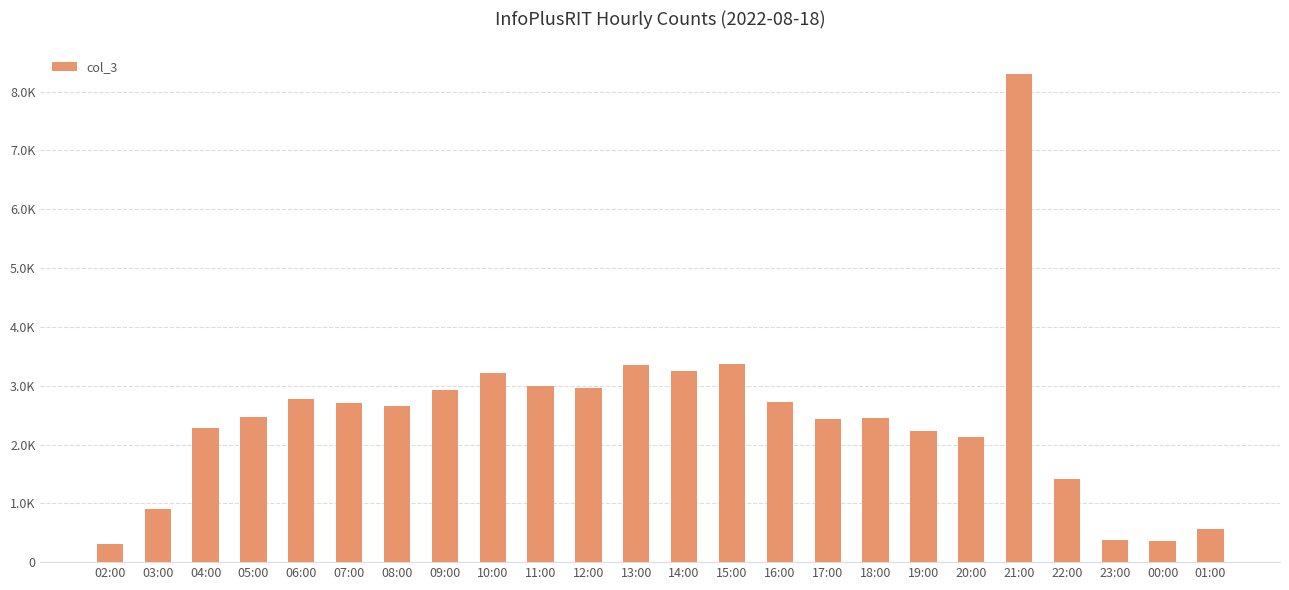

Is it true that the value at 09:00 is 2924?

True